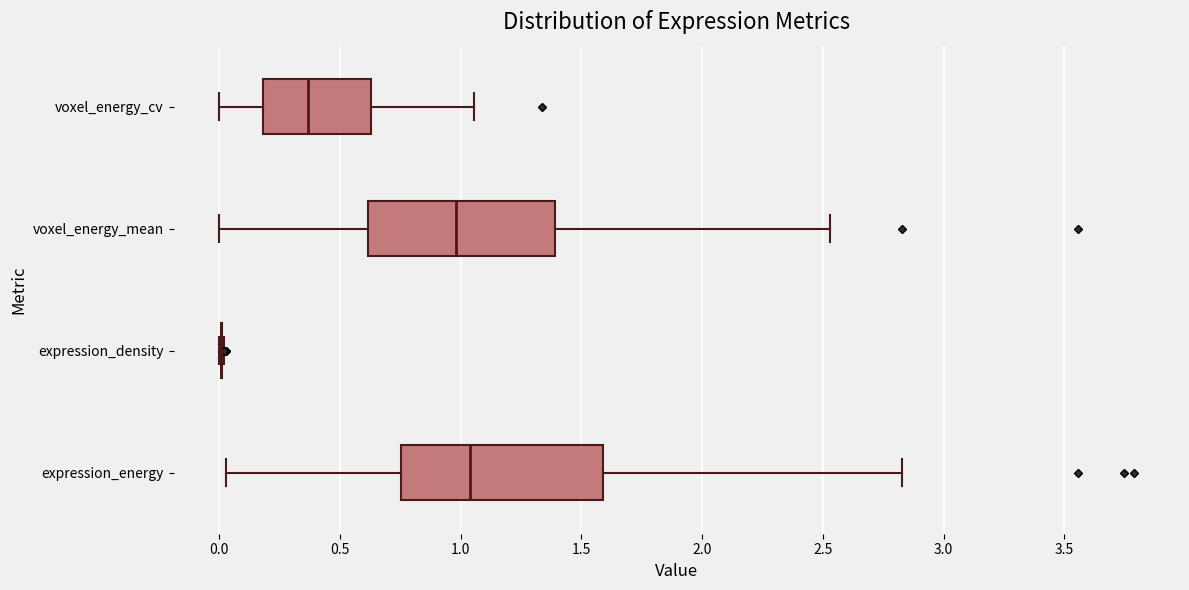

Reading bottom to top, transcribe this box plot: for each box, give where its median line is, the range the box spans, and where its two whiskers end, as read against the x-axis. The values are not printed on the chart, so give them approximately, as read against the axis.

expression_energy: median 1.05, box 0.75 to 1.60, whiskers 0.05 to 2.85
expression_density: box collapsed to a line at 0.00, whiskers 0.00 to 0.00
voxel_energy_mean: median 1.00, box 0.60 to 1.40, whiskers 0.00 to 2.55
voxel_energy_cv: median 0.35, box 0.20 to 0.65, whiskers 0.00 to 1.05